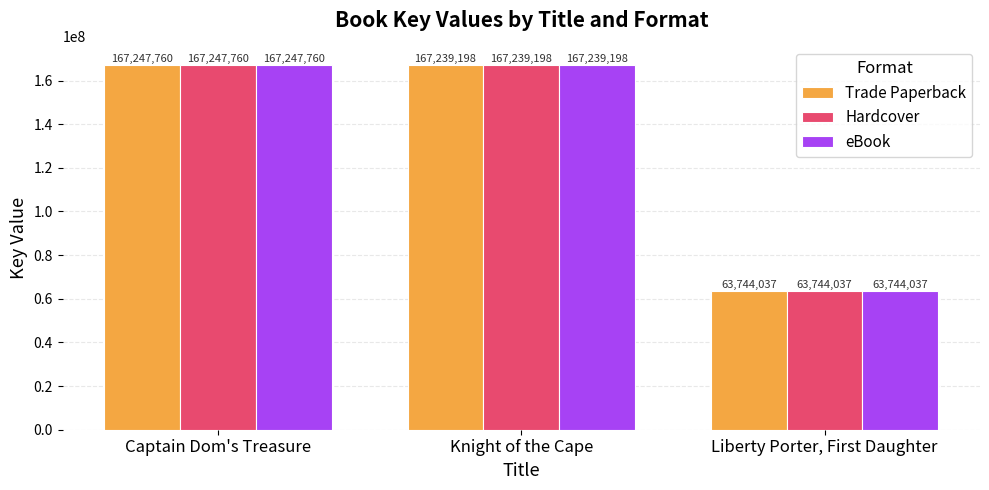

What are all the series names shown in the legend?

Trade Paperback, Hardcover, eBook